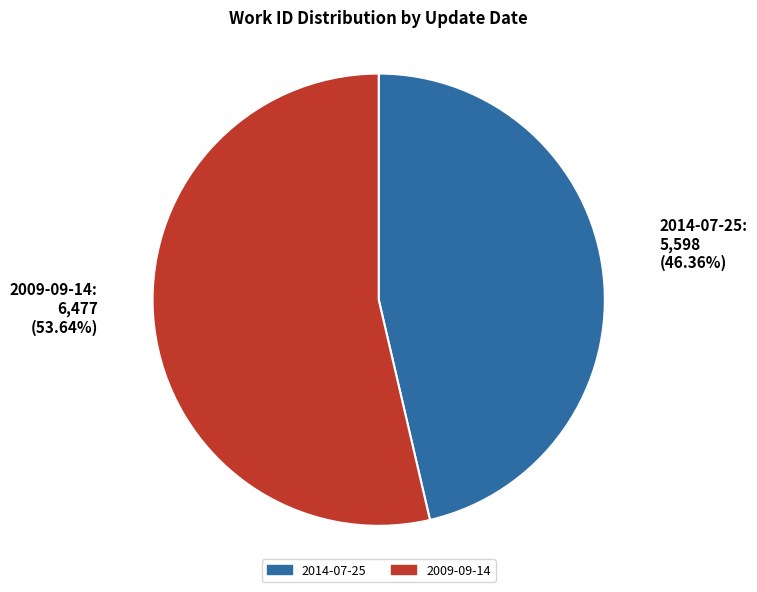

Count the number of slices in the pie.

2